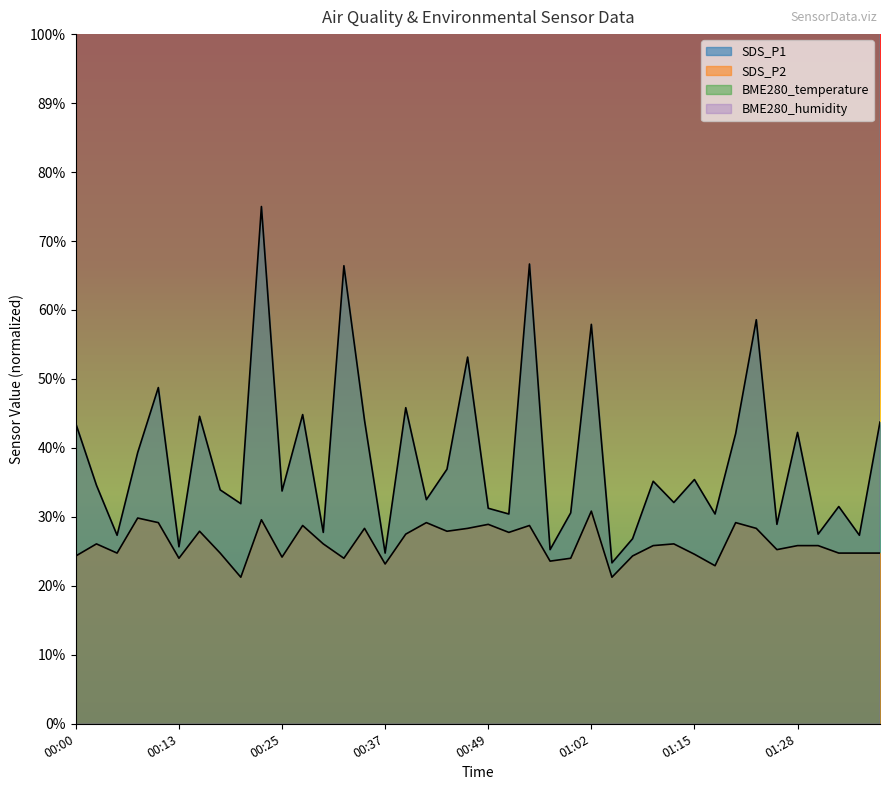

Which has a higher value, 00:03 or 00:08?

00:08